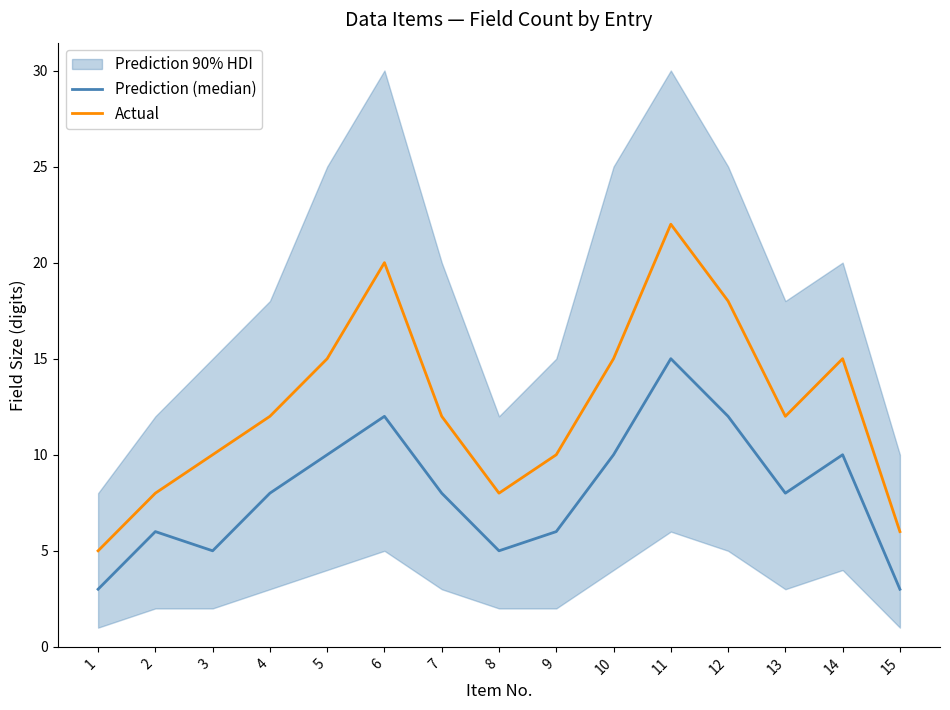

True or false: Prediction (median) has more than 0 interior local peaks.

True